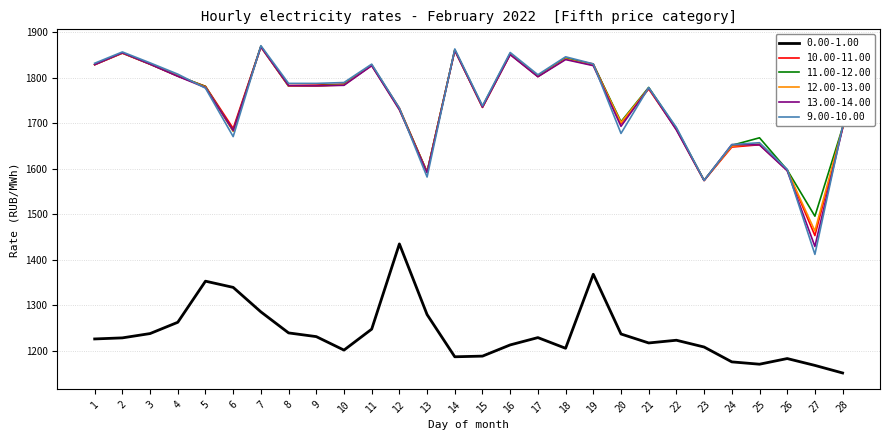

Which series changed the most between 13 and 20?

11.00-12.00